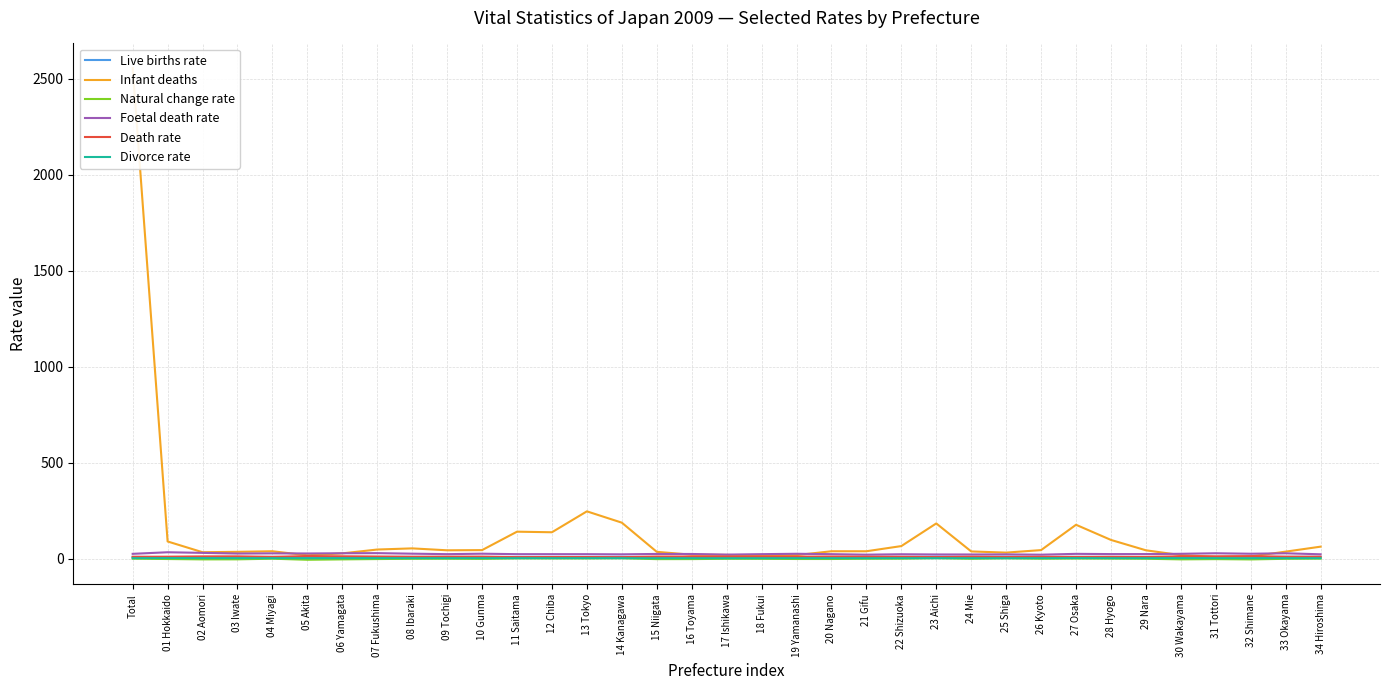

Reading left to right, what are all the values shown in this chart?

Live births rate: 8.5	7.3	6.9	7.4	8.2	6.4	7.4	8.0	8.3	8.6	8.3	8.5	8.6	8.5	8.9	7.6	7.8	8.5	8.8	7.8	8.1	8.5	8.6	9.7	8.6	9.5	8.2	8.7	8.6	7.7	7.5	8.3	7.8	8.5	9.0
Infant deaths: 2556.0	89.0	33.0	35.0	38.0	17.0	27.0	47.0	53.0	43.0	44.0	140.0	137.0	246.0	187.0	35.0	20.0	19.0	15.0	18.0	38.0	38.0	65.0	183.0	37.0	31.0	44.0	176.0	97.0	43.0	18.0	9.0	11.0	36.0	62.0
Natural change rate: -0.6	-2.4	-4.3	-4.1	-0.8	-6.3	-4.3	-2.6	-1.2	-0.9	-1.6	1.0	0.7	0.7	1.6	-3.0	-2.8	-1.2	-1.4	-2.3	-2.3	-1.0	-0.6	2.0	-1.1	1.5	-0.8	0.2	-0.2	-1.0	-4.2	-3.0	-4.5	-1.3	-0.5
Foetal death rate: 24.6	32.8	29.6	26.1	27.1	26.4	27.6	28.2	25.4	22.9	25.3	22.9	22.9	22.8	22.0	24.0	23.8	20.6	22.9	24.9	22.9	20.2	22.4	21.3	21.2	21.7	20.1	24.5	23.3	23.3	24.8	27.5	25.1	27.4	22.2
Death rate: 9.1	9.7	11.2	11.5	9.0	12.7	11.7	10.6	9.5	9.5	9.9	7.4	7.9	7.8	7.2	10.6	10.6	9.7	10.3	10.1	10.4	9.5	9.2	7.6	9.6	8.0	9.0	8.5	8.9	8.7	11.7	11.3	12.4	9.8	9.5
Divorce rate: 2.0	2.2	2.0	1.8	1.9	1.6	1.7	2.0	1.9	2.0	1.9	2.1	2.1	2.1	2.0	1.4	1.6	1.6	1.7	1.9	1.8	1.7	2.0	2.0	1.9	1.8	2.0	2.4	2.0	1.9	2.0	2.0	1.6	1.9	1.9